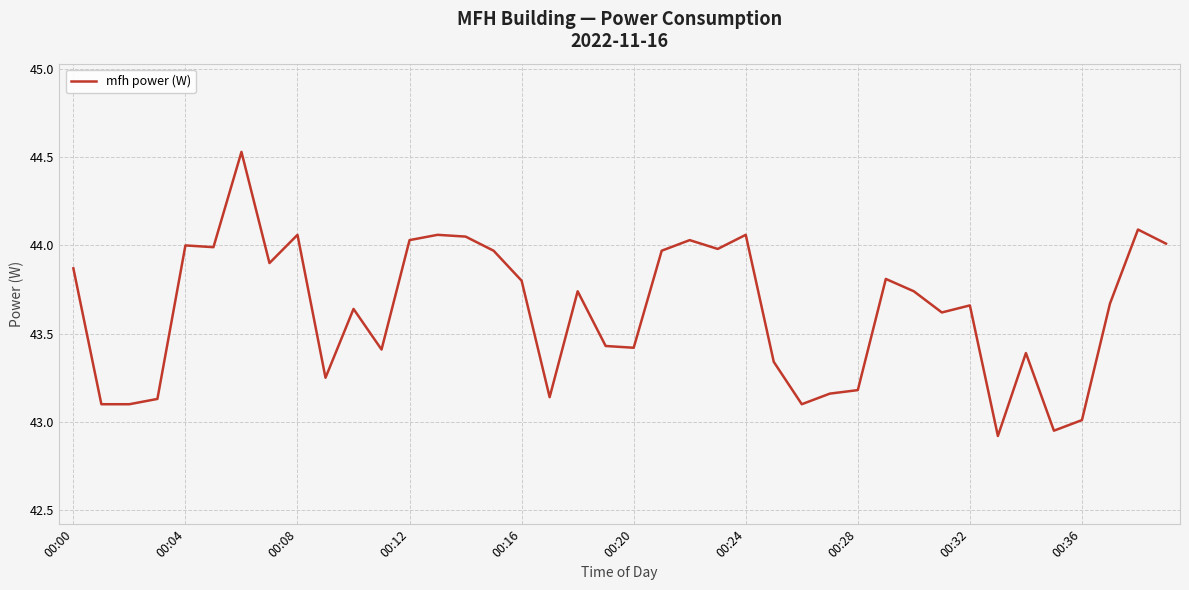

What is the difference between the maximum and minimum values?

1.6